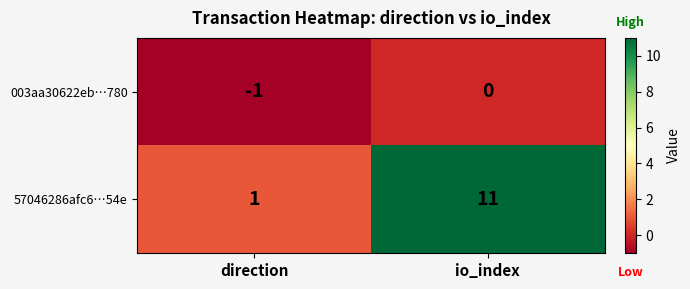

Which series has the largest range (max minus min)?

57046286afc6…54e